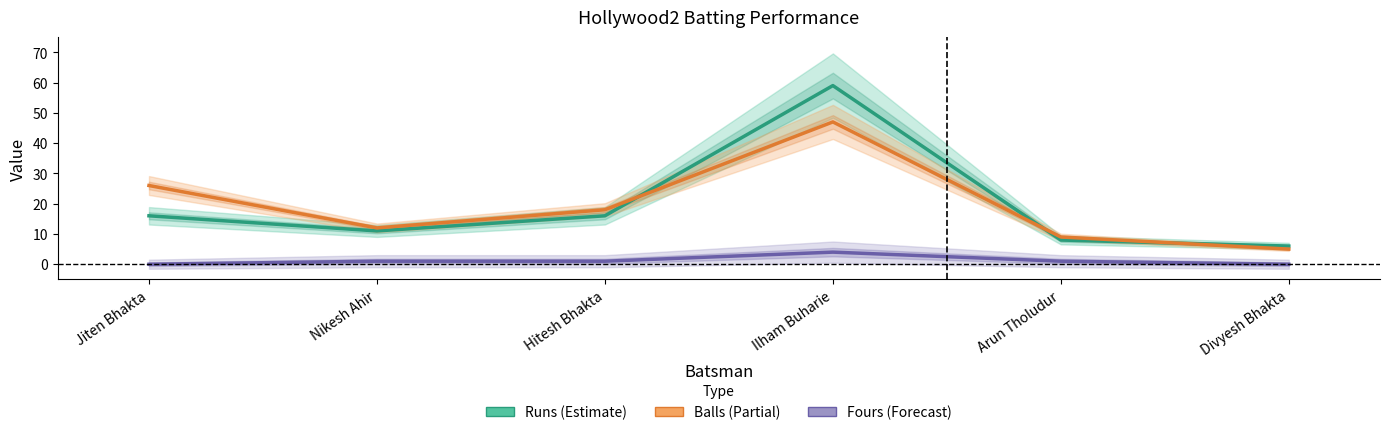

Is it true that Fours equals 1 at Arun Tholudur?

False